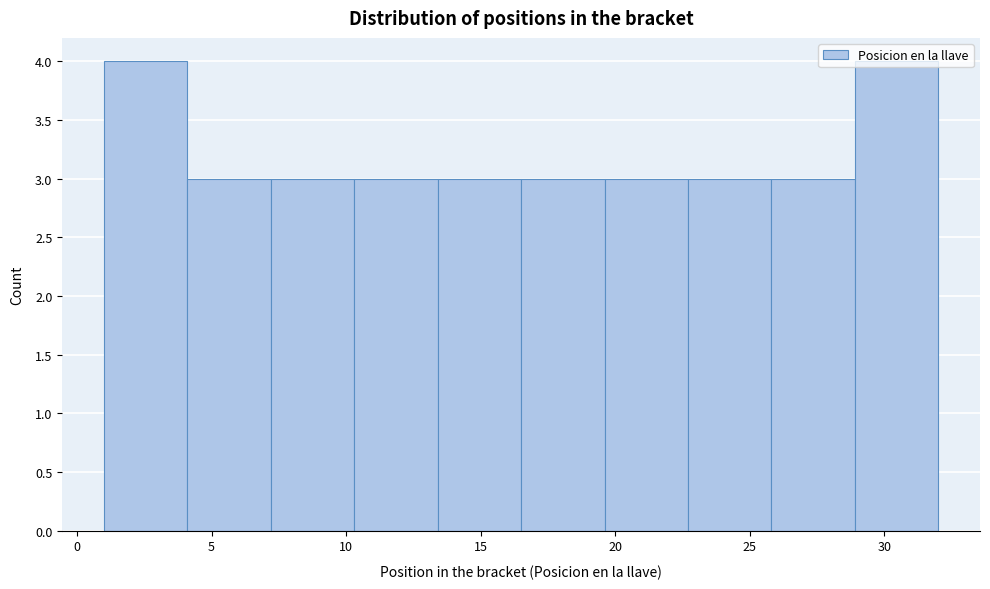

What is the height of the bar covering 4.1 to 7.2 on the x-axis? Neither the bar edges nor the heights are printed on the chart, so give them approximately, as read against the axes.

3